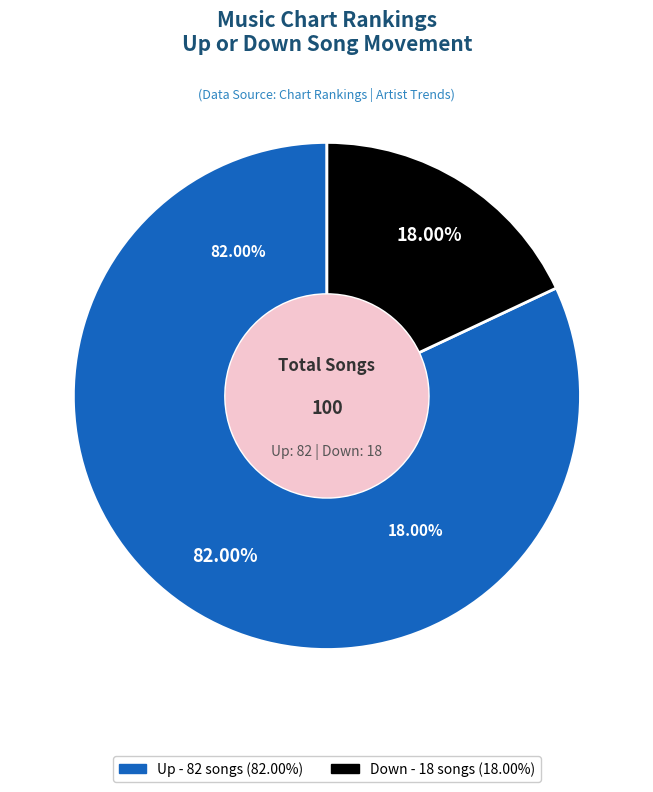

What is the change in value from up to down?

-64